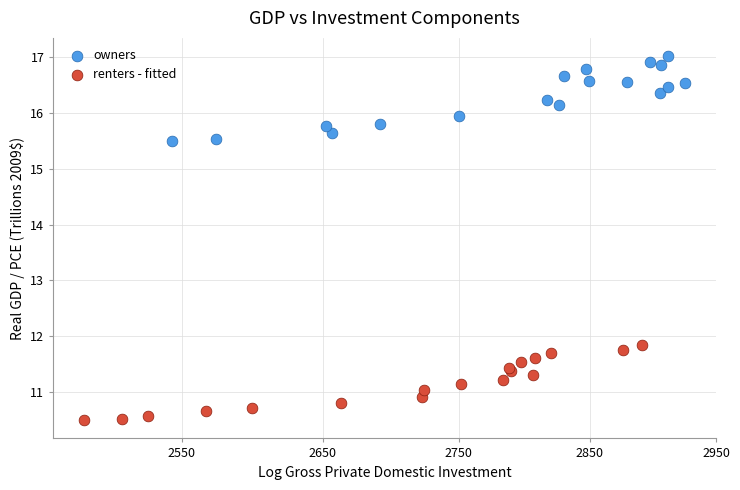

Which series reaches the minimum Y coordinate?

renters - fitted